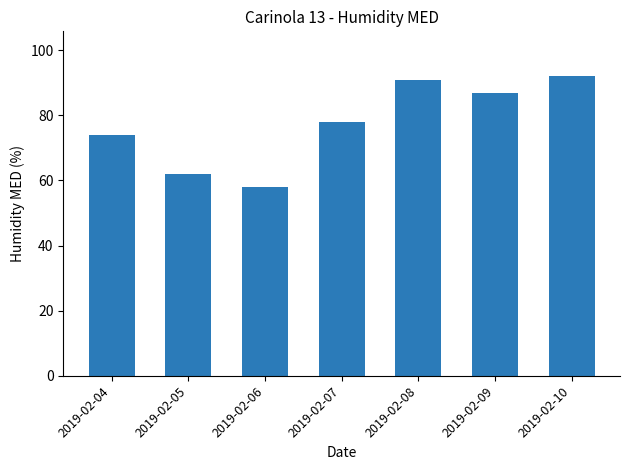

Which label corresponds to the smallest value in the chart?

2019-02-06